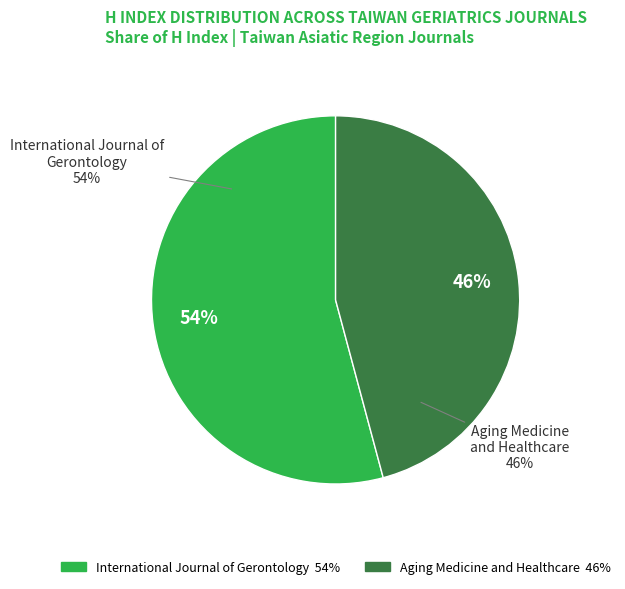

To the nearest percent, what is the average slice percentage?

50%